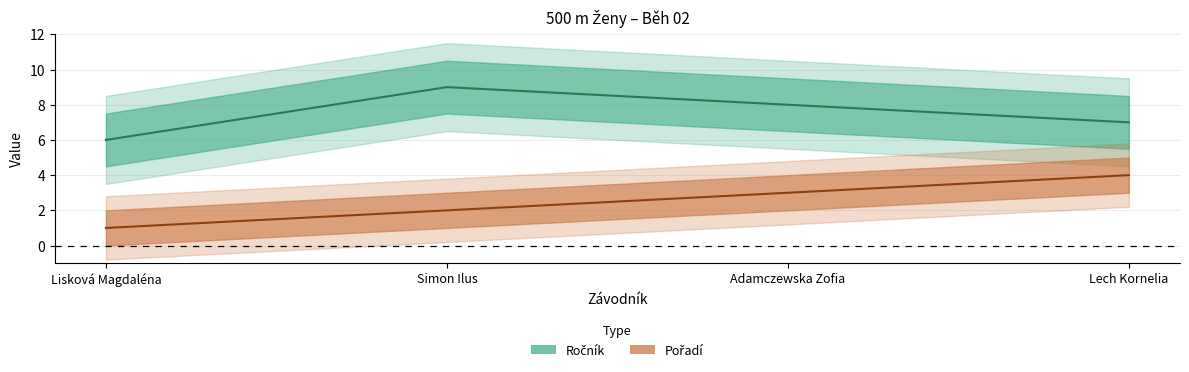

What is the difference between the Ročník values at Lisková Magdaléna and Simon Ilus?

3